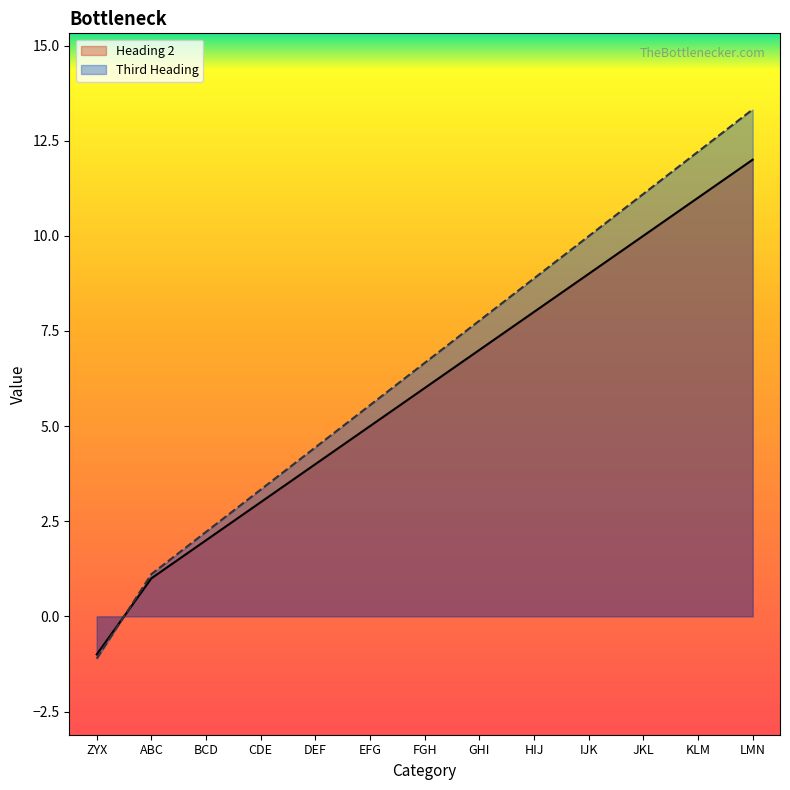

Reading left to right, extract all data points from this chart.

Heading 2: ZYX=-1.0	ABC=1.0	BCD=2.0	CDE=3.0	DEF=4.0	EFG=5.0	FGH=6.0	GHI=7.0	HIJ=8.0	IJK=9.0	JKL=10.0	KLM=11.0	LMN=12.0
Third Heading: ZYX=-1.1	ABC=1.1	BCD=2.2	CDE=3.3	DEF=4.4	EFG=5.5	FGH=6.7	GHI=7.8	HIJ=8.9	IJK=10.0	JKL=11.1	KLM=12.2	LMN=13.3